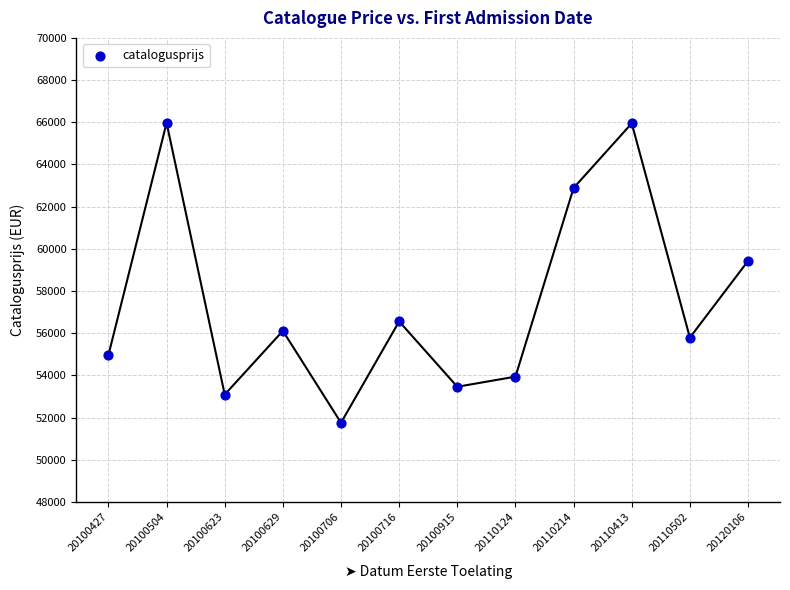

What Y value in the scatter plot is closest to 58866?

59428